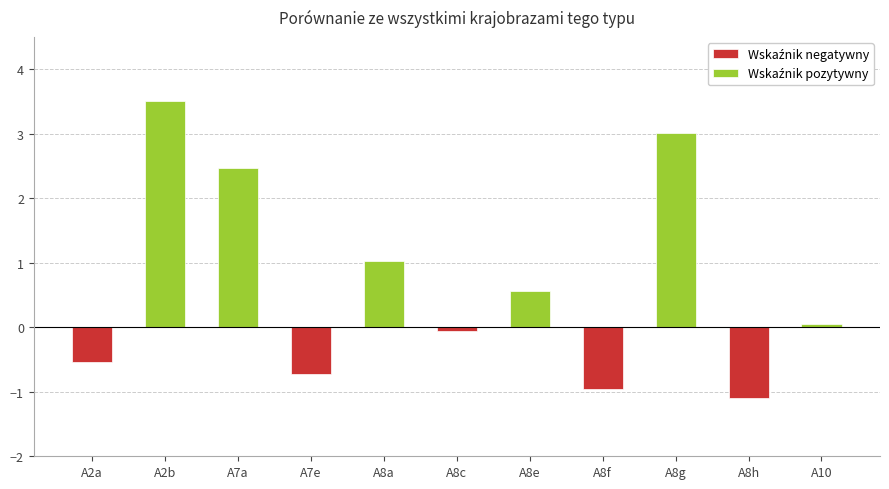

What is the average value of the Negatywne series?

-0.6